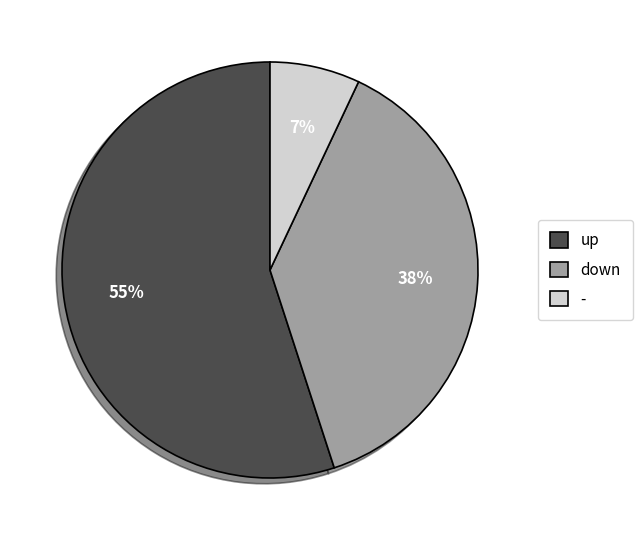

To the nearest percent, what is the difference between the largest and smallest slice percentages?

48%